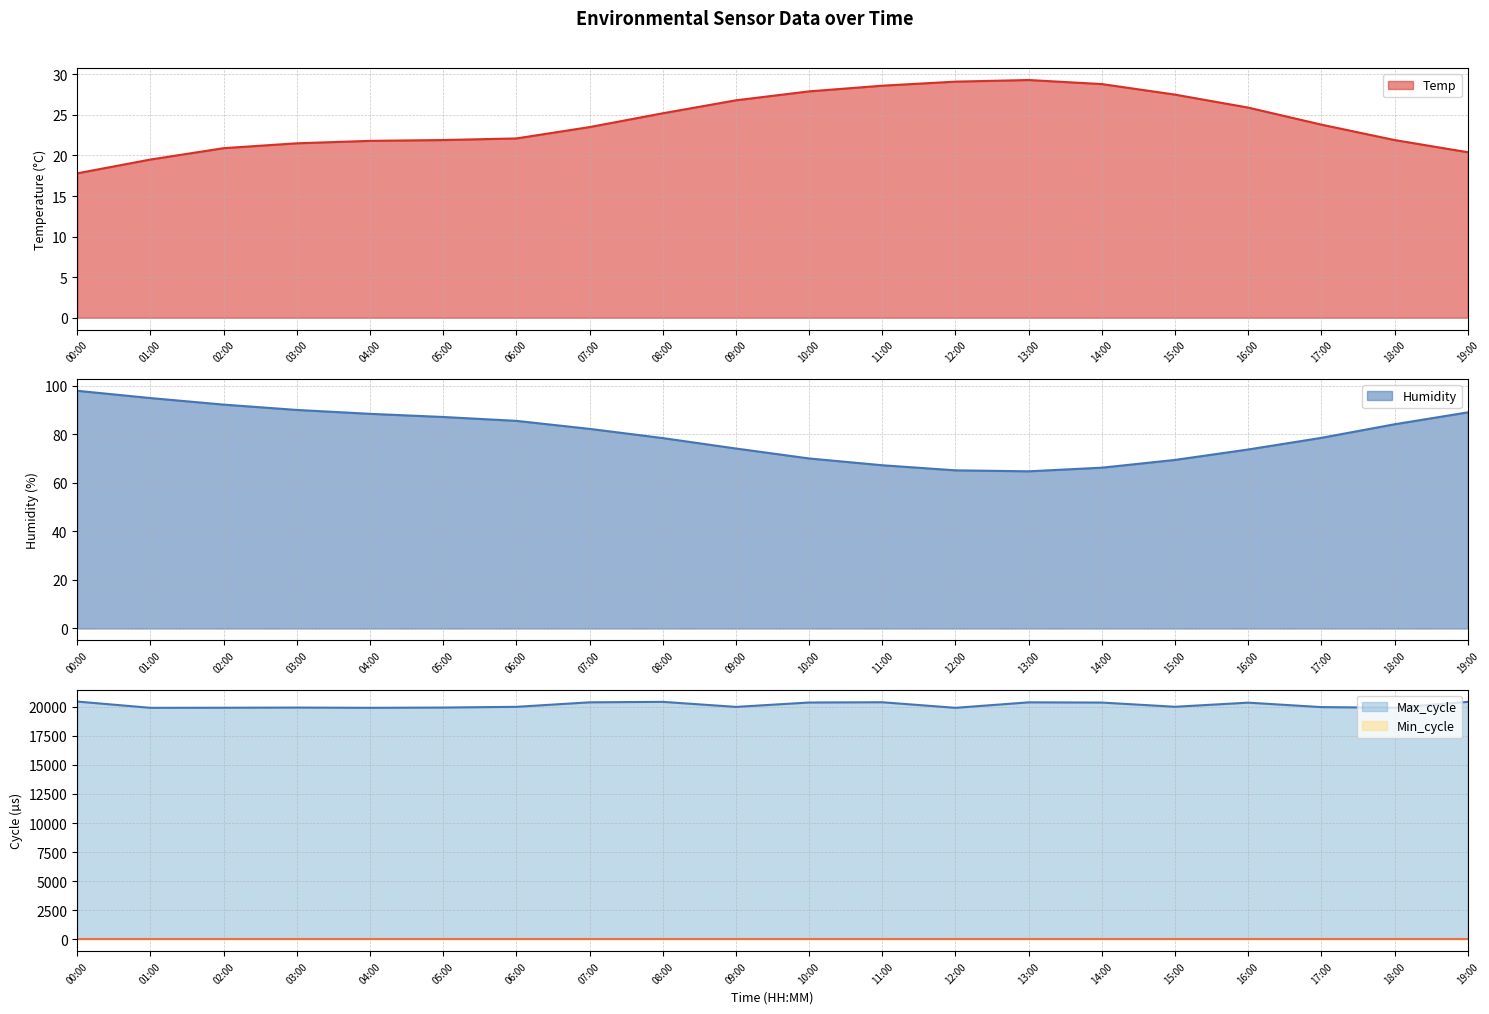

Which category has the highest value in the Max_cycle series?

00:00